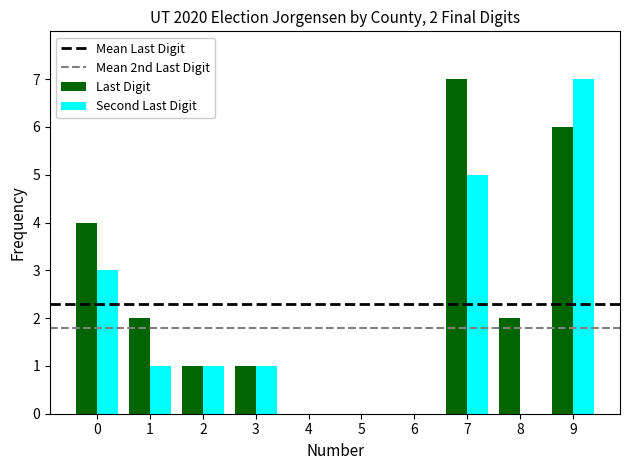

Reading right to left, extract all data points from this chart.

Last Digit: 9=6	8=2	7=7	6=0	5=0	4=0	3=1	2=1	1=2	0=4
Second Last Digit: 9=7	8=0	7=5	6=0	5=0	4=0	3=1	2=1	1=1	0=3